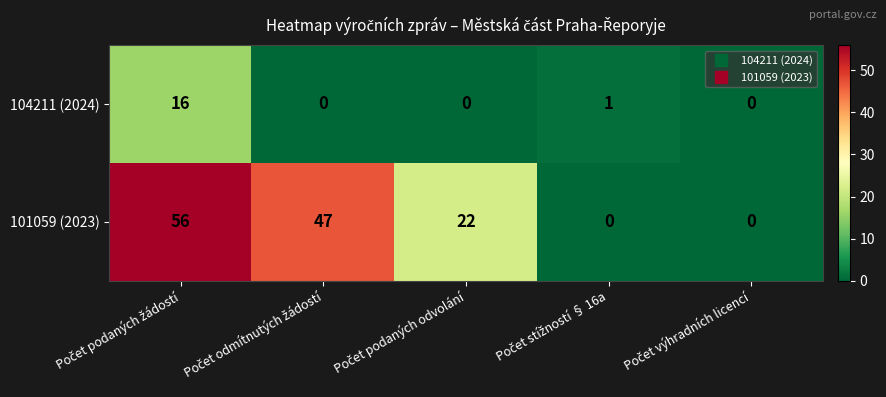

Which series has the largest range (max minus min)?

101059 (2023)